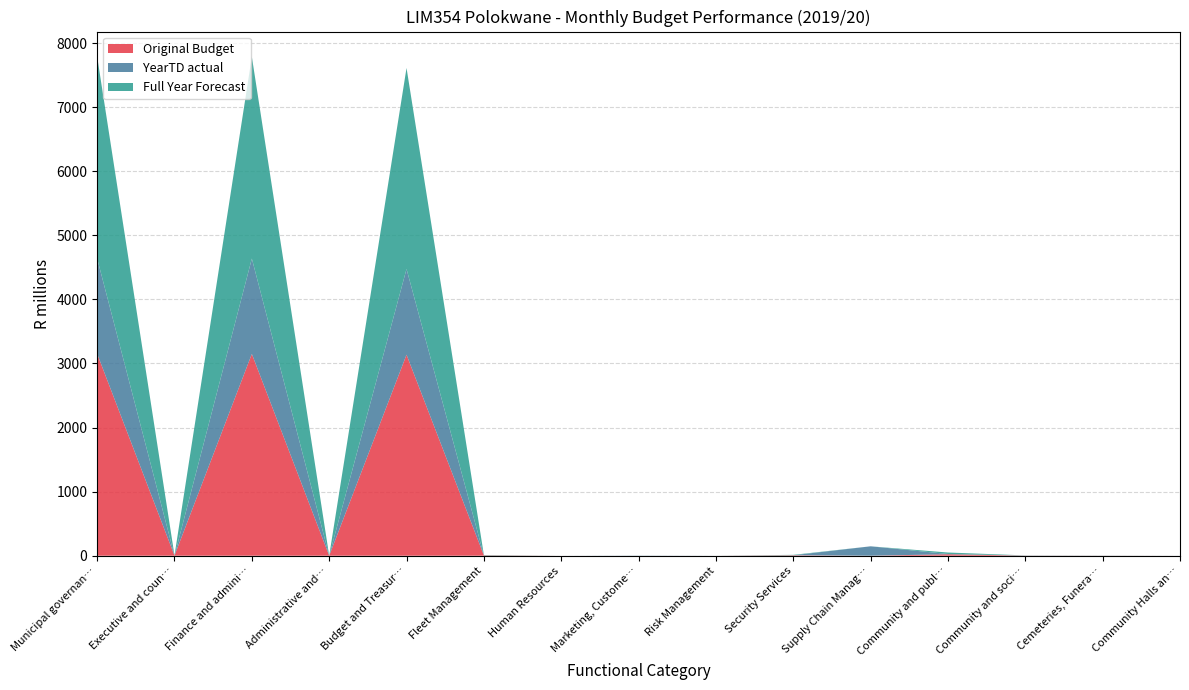

Reading left to right, what are all the values shown in this chart?

Original Budget: Municipal governance and administration=3150801864.0	Executive and council=2003988.0	Finance and administration=3148796880.0	Administrative and Corporate Support=3984.0	Budget and Treasury Office=3136358988.0	Fleet Management=5662956.0	Human Resources=3000.0	Marketing, Customer Relations, Publicity=1992.0	Risk Management=14988.0	Security Services=6744996.0	Supply Chain Management=0.0	Community and public safety=22790892.0	Community and social services=1700964.0	Cemeteries, Funeral Parlours=1125996.0	Community Halls and Facilities=996.0
YearTD actual: Municipal governance and administration=1487645510.5	Executive and council=-22802.5	Finance and administration=1487668313.0	Administrative and Corporate Support=250.4	Budget and Treasury Office=1337831438.9	Fleet Management=103.5	Human Resources=3949.8	Marketing, Customer Relations, Publicity=2757344.2	Risk Management=364490.2	Security Services=16888.6	Supply Chain Management=146693847.4	Community and public safety=4468681.6	Community and social services=1309666.3	Cemeteries, Funeral Parlours=689842.0	Community Halls and Facilities=348986.1
Full Year Forecast: Municipal governance and administration=3150801864.0	Executive and council=2003988.0	Finance and administration=3148796880.0	Administrative and Corporate Support=3984.0	Budget and Treasury Office=3136358988.0	Fleet Management=5662956.0	Human Resources=3000.0	Marketing, Customer Relations, Publicity=1992.0	Risk Management=14988.0	Security Services=6744996.0	Supply Chain Management=0.0	Community and public safety=22790892.0	Community and social services=1700964.0	Cemeteries, Funeral Parlours=1125996.0	Community Halls and Facilities=996.0